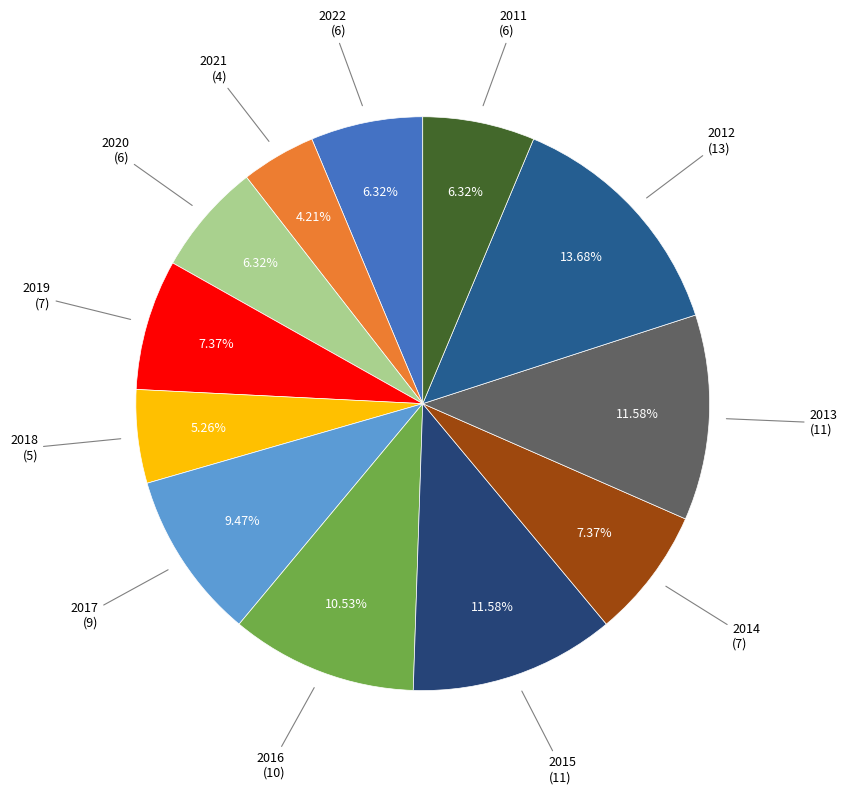

Is there a majority slice in this chart?

No